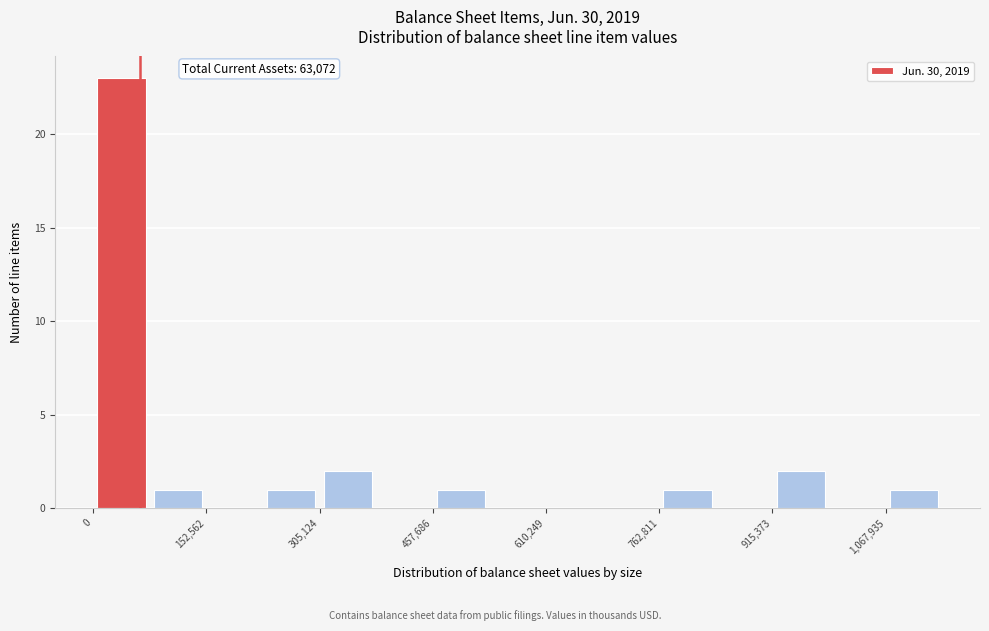

Around what value on the x-axis is the tallest bar? Give the approximate position of its centre, as read against the axis.

40000